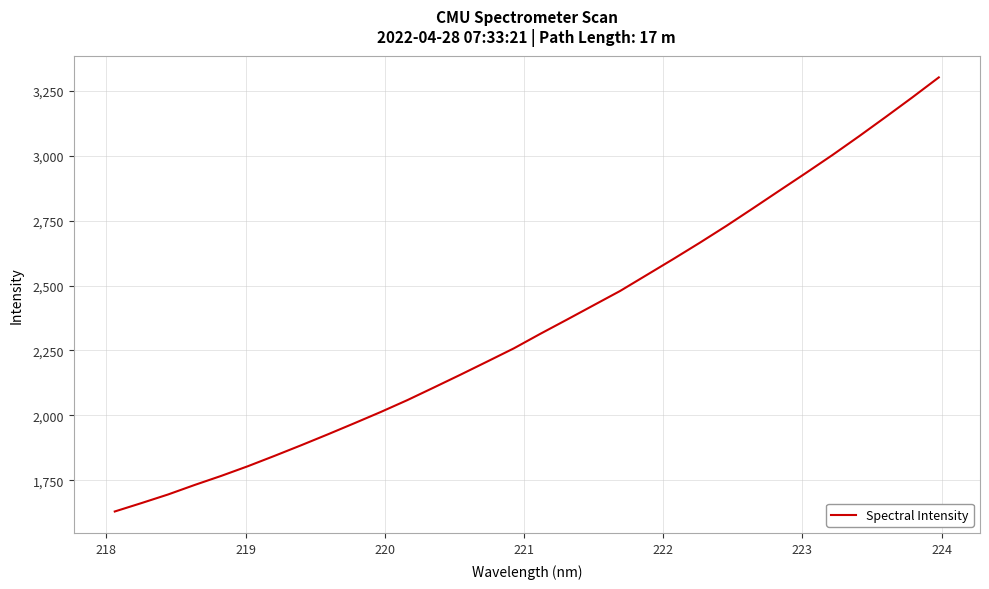

What is the greatest value displayed?

3301.6